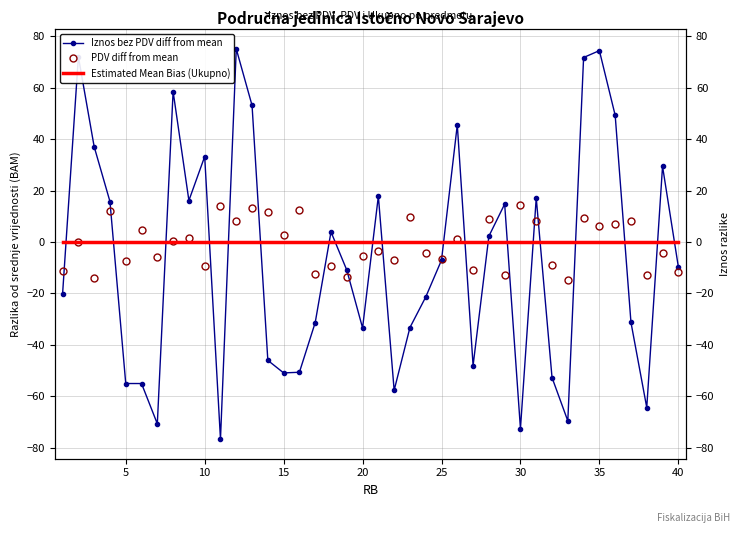

Reading right to left, list all the values displayed in this chart.

Iznos bez PDV diff from mean: -9.6	29.5	-64.4	-31.3	49.3	74.5	71.8	-69.6	-52.7	17.2	-72.6	14.8	2.3	-48.1	45.6	-7.0	-21.4	-33.3	-57.7	17.9	-33.4	-10.9	4.0	-31.3	-50.7	-50.9	-46.0	53.2	75.2	-76.7	33.3	16.2	58.6	-70.7	-55.0	-55.0	15.8	37.1	72.1	-20.1
PDV diff from mean: -11.5	-4.2	-12.8	8.1	6.9	6.2	9.5	-14.8	-9.0	8.2	14.6	-12.8	9.1	-10.8	1.3	-6.6	-4.3	9.9	-6.9	-3.3	-5.2	-13.6	-9.1	-12.3	12.7	2.9	11.8	13.2	8.3	14.1	-9.5	1.4	0.6	-5.6	4.9	-7.2	12.3	-14.0	-0.1	-11.3
Estimated Mean Bias (Ukupno): 0.0	0.0	0.0	0.0	0.0	0.0	0.0	0.0	0.0	0.0	0.0	0.0	0.0	0.0	0.0	0.0	0.0	0.0	0.0	0.0	0.0	0.0	0.0	0.0	0.0	0.0	0.0	0.0	0.0	0.0	0.0	0.0	0.0	0.0	0.0	0.0	0.0	0.0	0.0	0.0